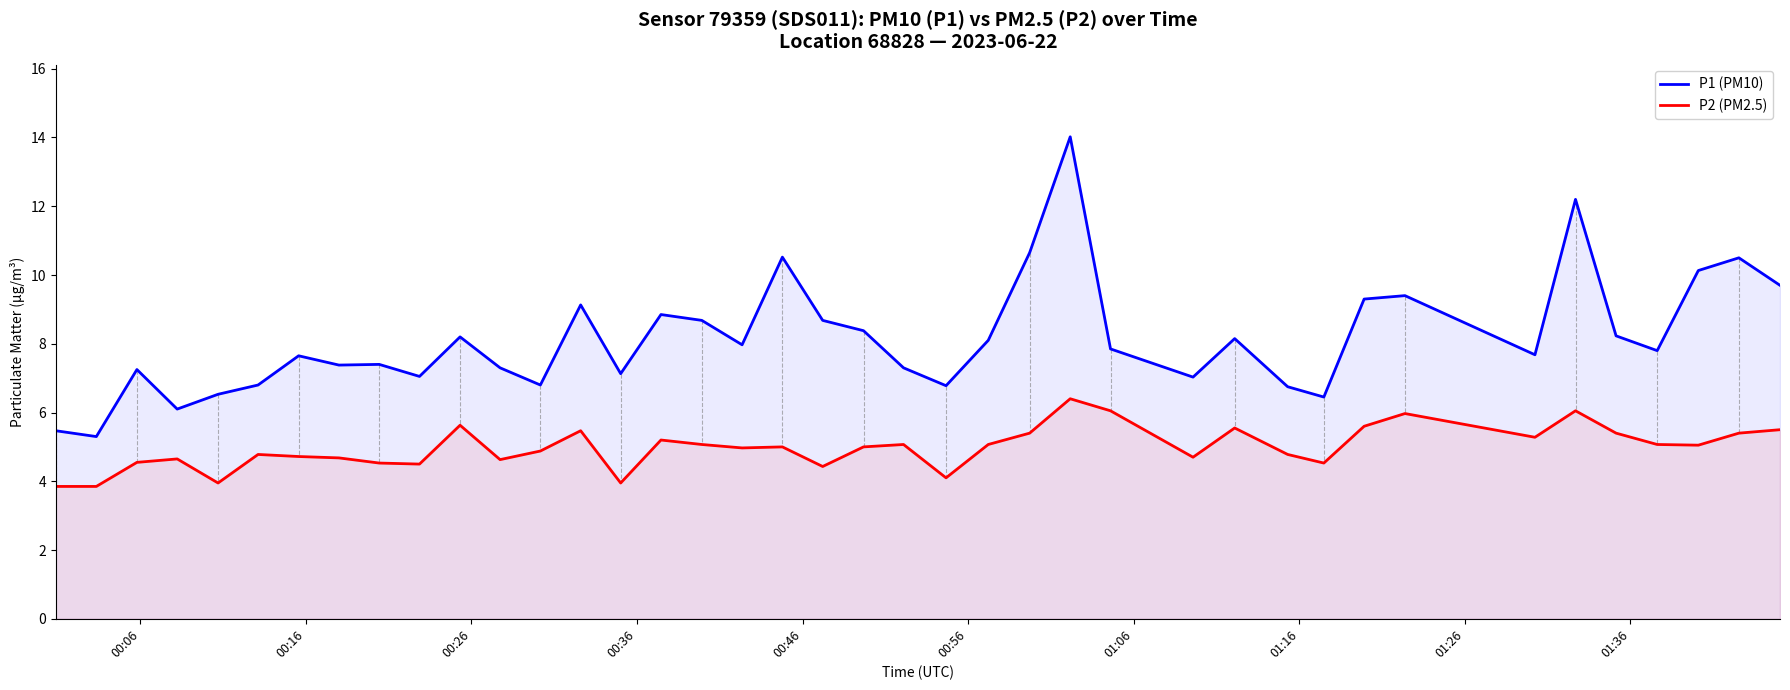

Count the number of data series in this chart.

2